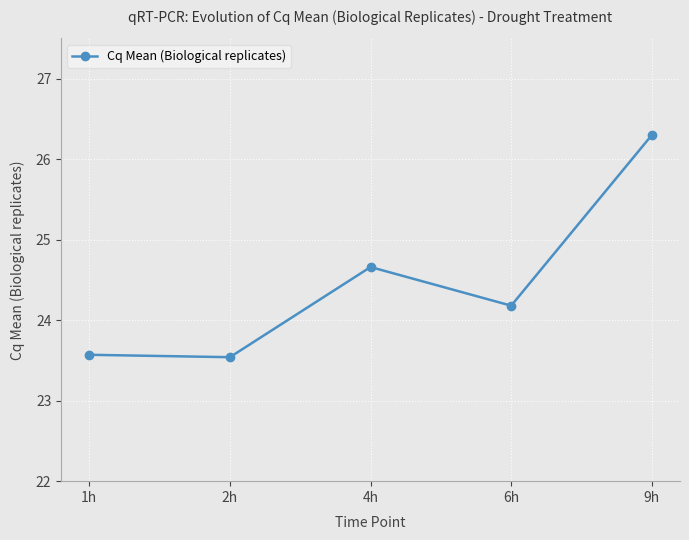

How many lines are shown in the chart?

1